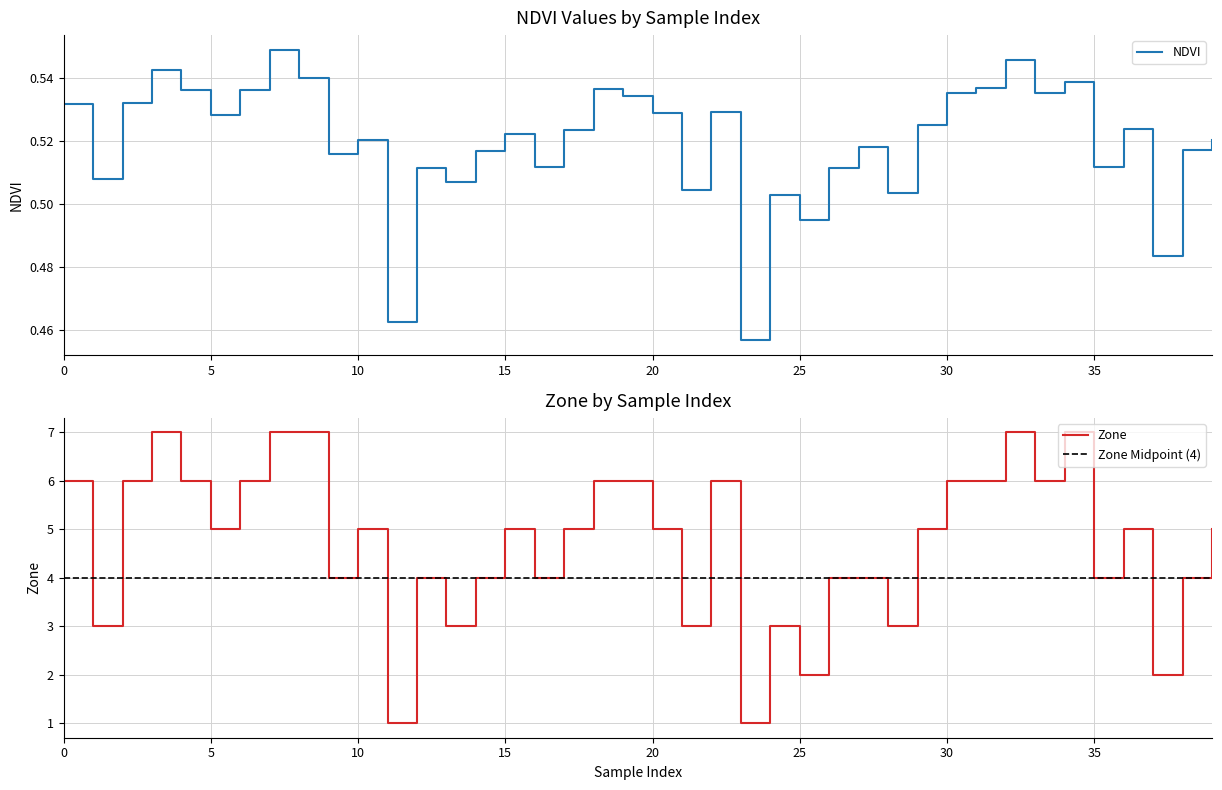

Which series has the largest total across all categories?

Zone